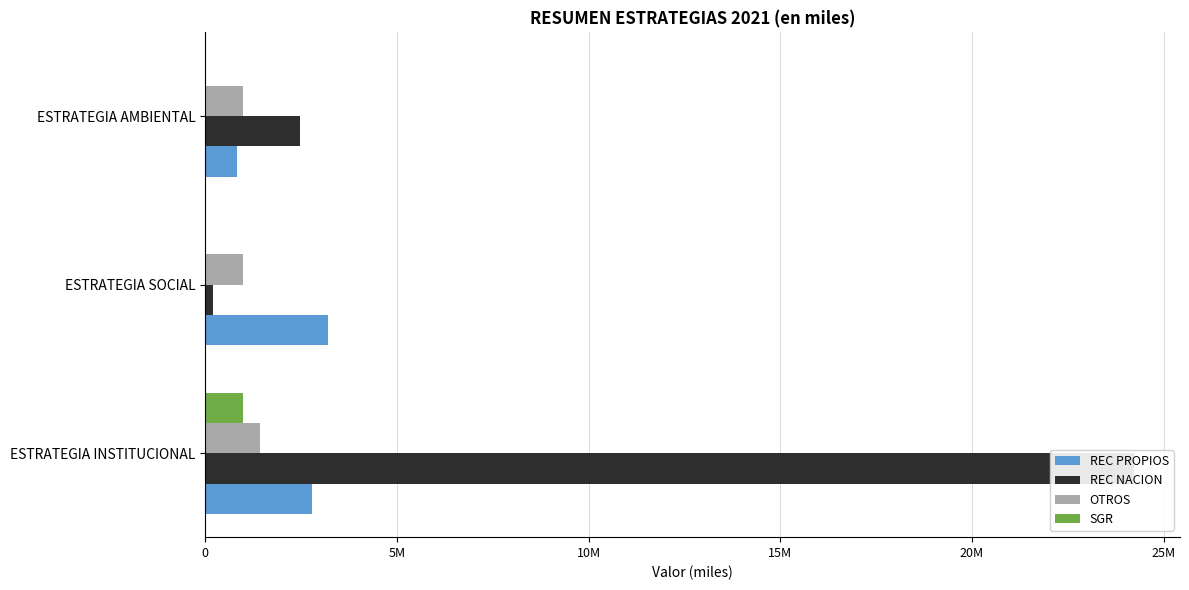

Rank the series at ESTRATEGIA AMBIENTAL from highest to lowest value.

REC NACION, OTROS, REC PROPIOS, SGR